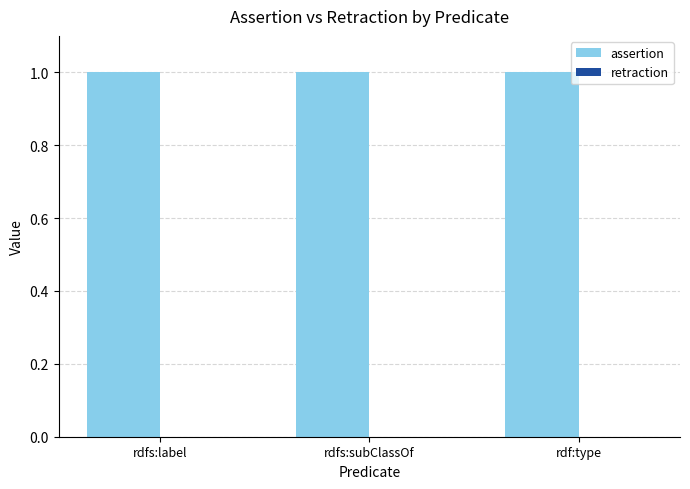

Is the value of assertion at rdfs:subClassOf greater than the value of retraction at rdfs:subClassOf?

Yes